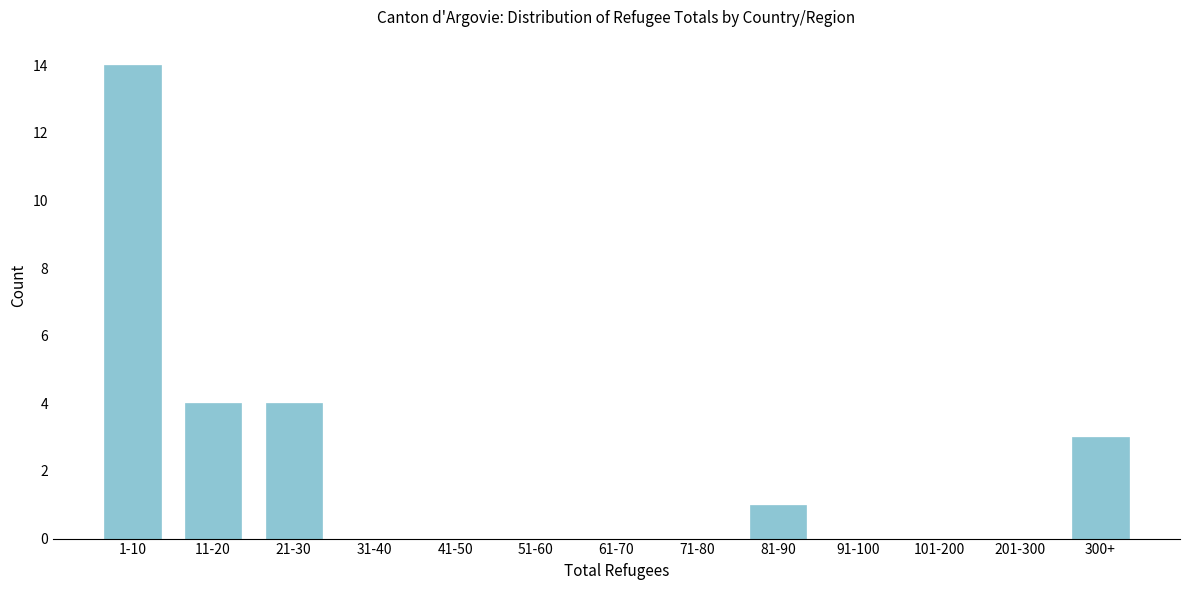

Reading left to right, what are all the values shown in this chart?

1-10=14	11-20=4	21-30=4	31-40=0	41-50=0	51-60=0	61-70=0	71-80=0	81-90=1	91-100=0	101-200=0	201-300=0	300+=3